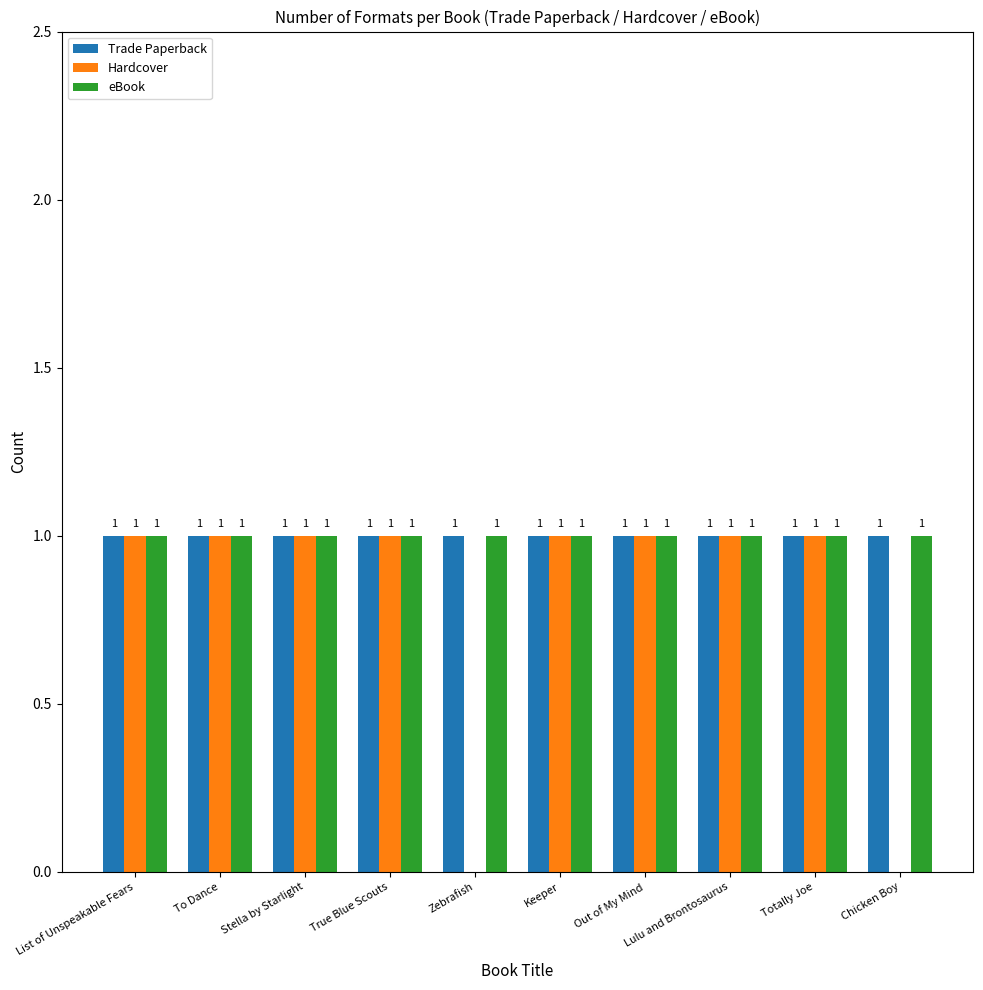

Between Zebrafish and Lulu and Brontosaurus, which series saw the biggest shift?

Hardcover